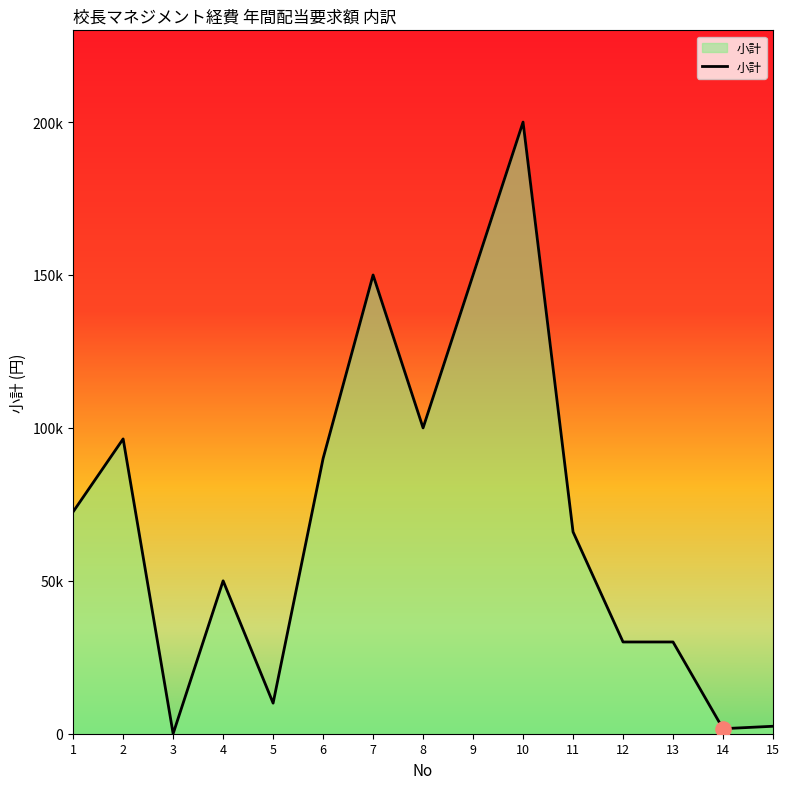

Between 11 and 3, which is larger?

11